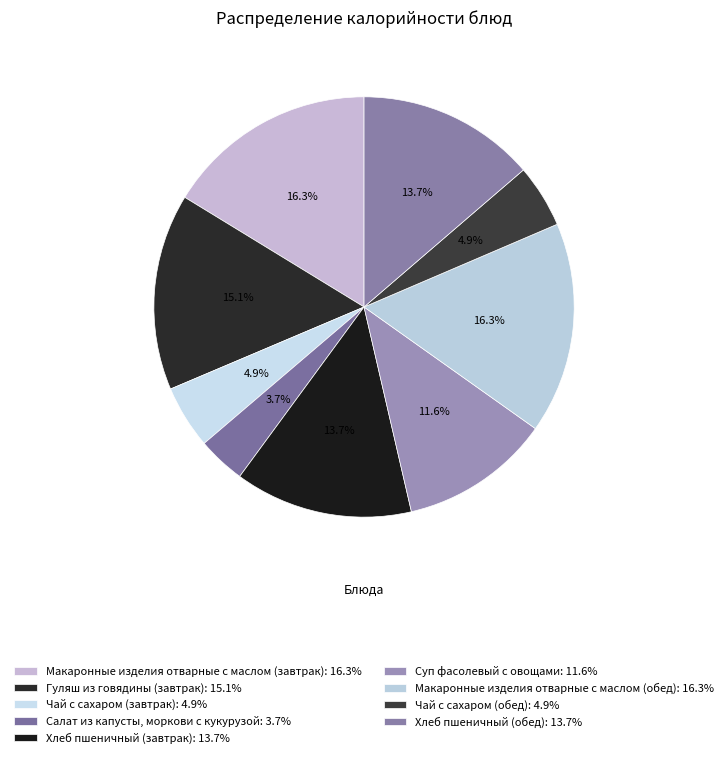

The Хлеб пшеничный (обед) slice represents 1% of the pie. True or false?

False